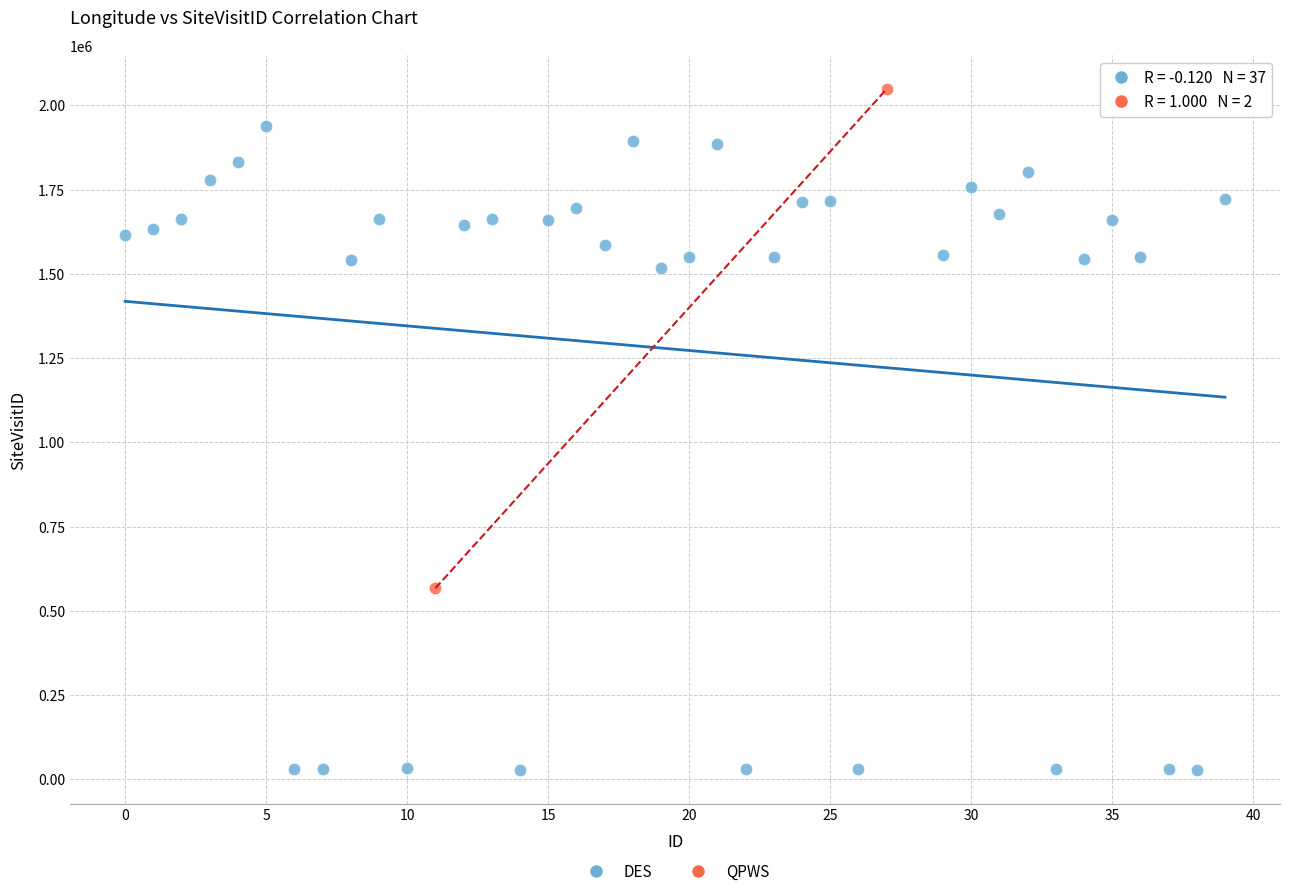

What are all the series names shown in the legend?

DES, QPWS